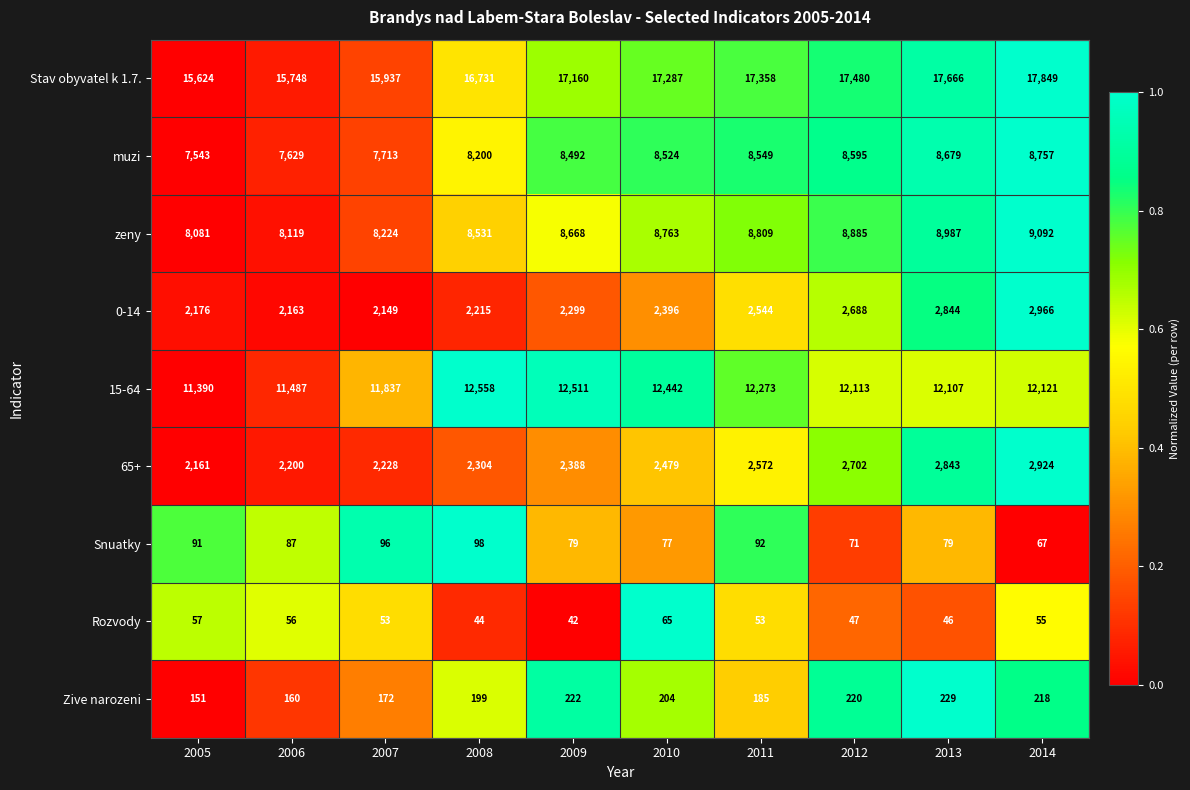

True or false: Stav obyvatel k 1.7. has a value of 16731 at 2008.

True